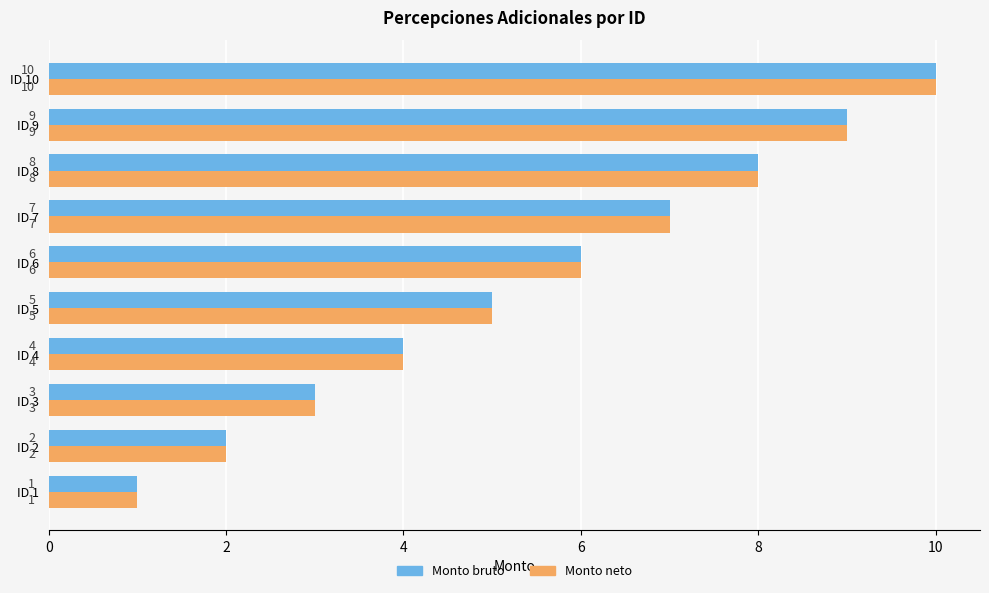

What is the difference between the maximum and minimum values in the Monto bruto series?

9